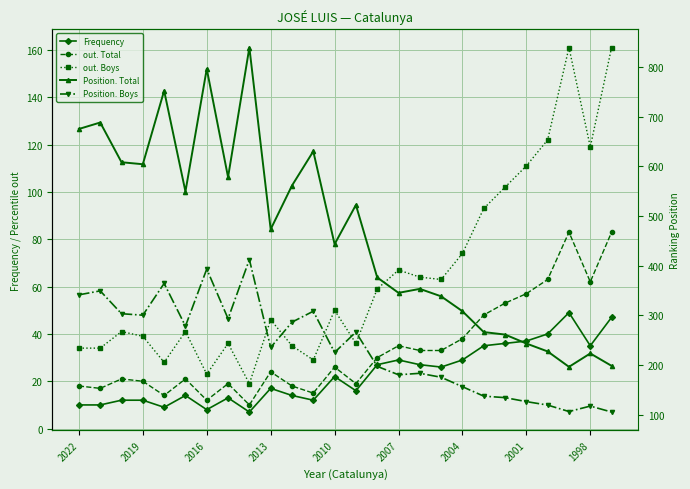

Reading right to left, transcribe all the data shown in this chart.

Frequency: 47	35	49	40	37	36	35	29	26	27	29	27	16	22	12	14	17	7	13	8	14	9	12	12	10	10
out. Total: 83	62	83	63	57	53	48	38	33	33	35	30	19	26	15	18	24	10	19	12	21	14	20	21	17	18
out. Boys: 161	119	161	122	111	102	93	74	63	64	67	59	36	50	29	35	46	19	36	23	41	28	39	41	34	34
Position. Total: 198	223	196	227	243	261	266	308	338	353	345	376	522	443	630	561	473	839	578	796	549	752	604	608	688	675
Position. Boys: 105	117	106	119	126	134	137	156	175	183	180	197	266	225	308	286	235	412	293	393	278	364	300	303	349	341